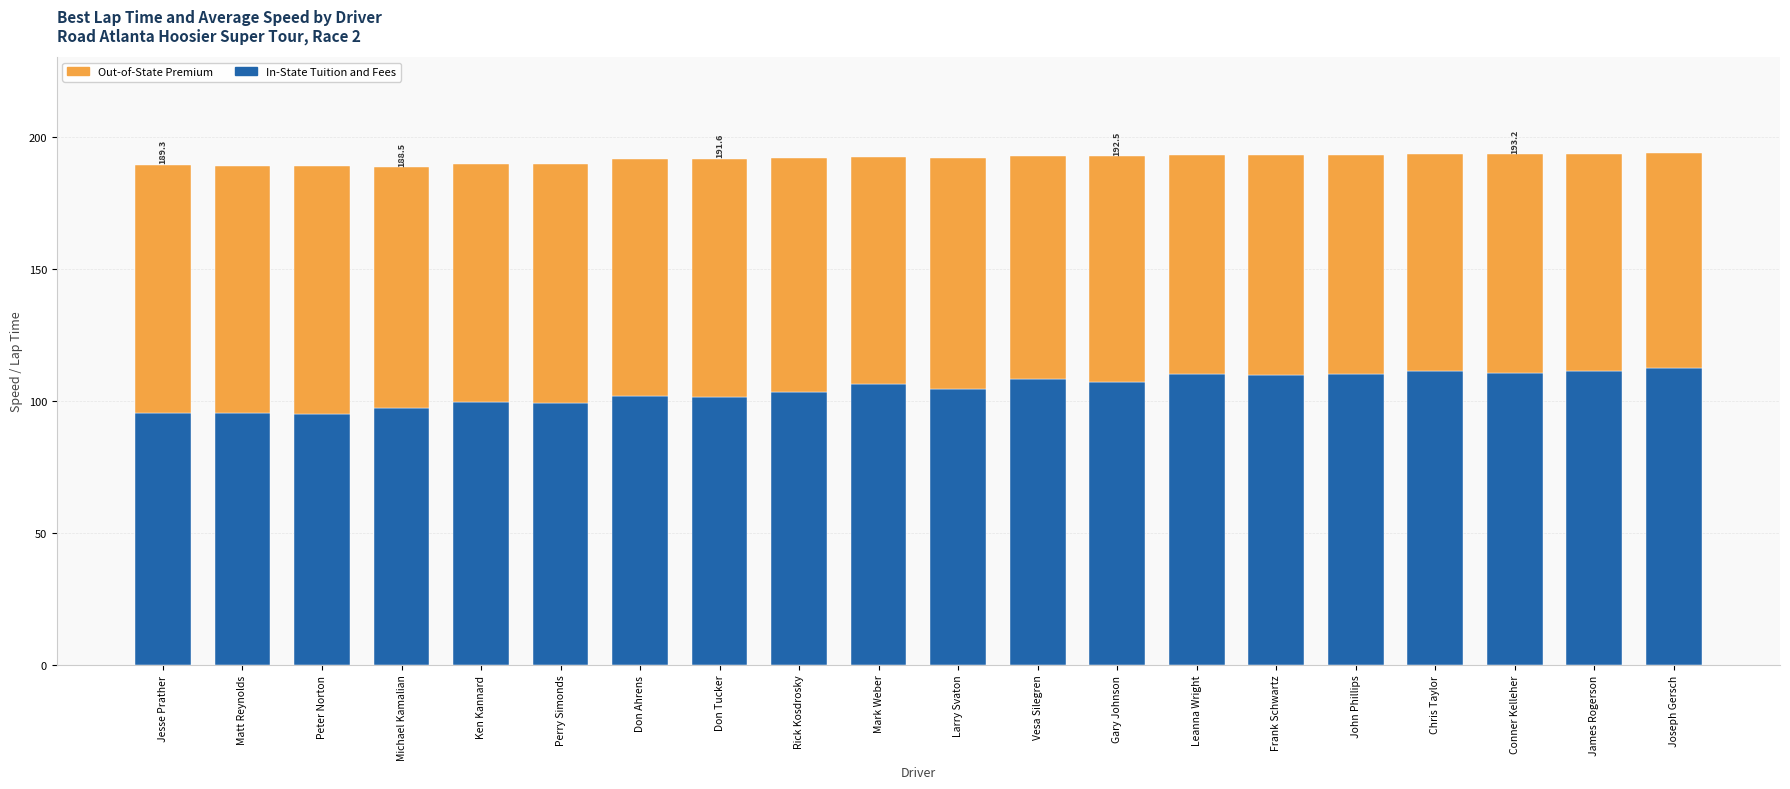

What is the lowest value of the In-State Tuition and Fees series?

95.1